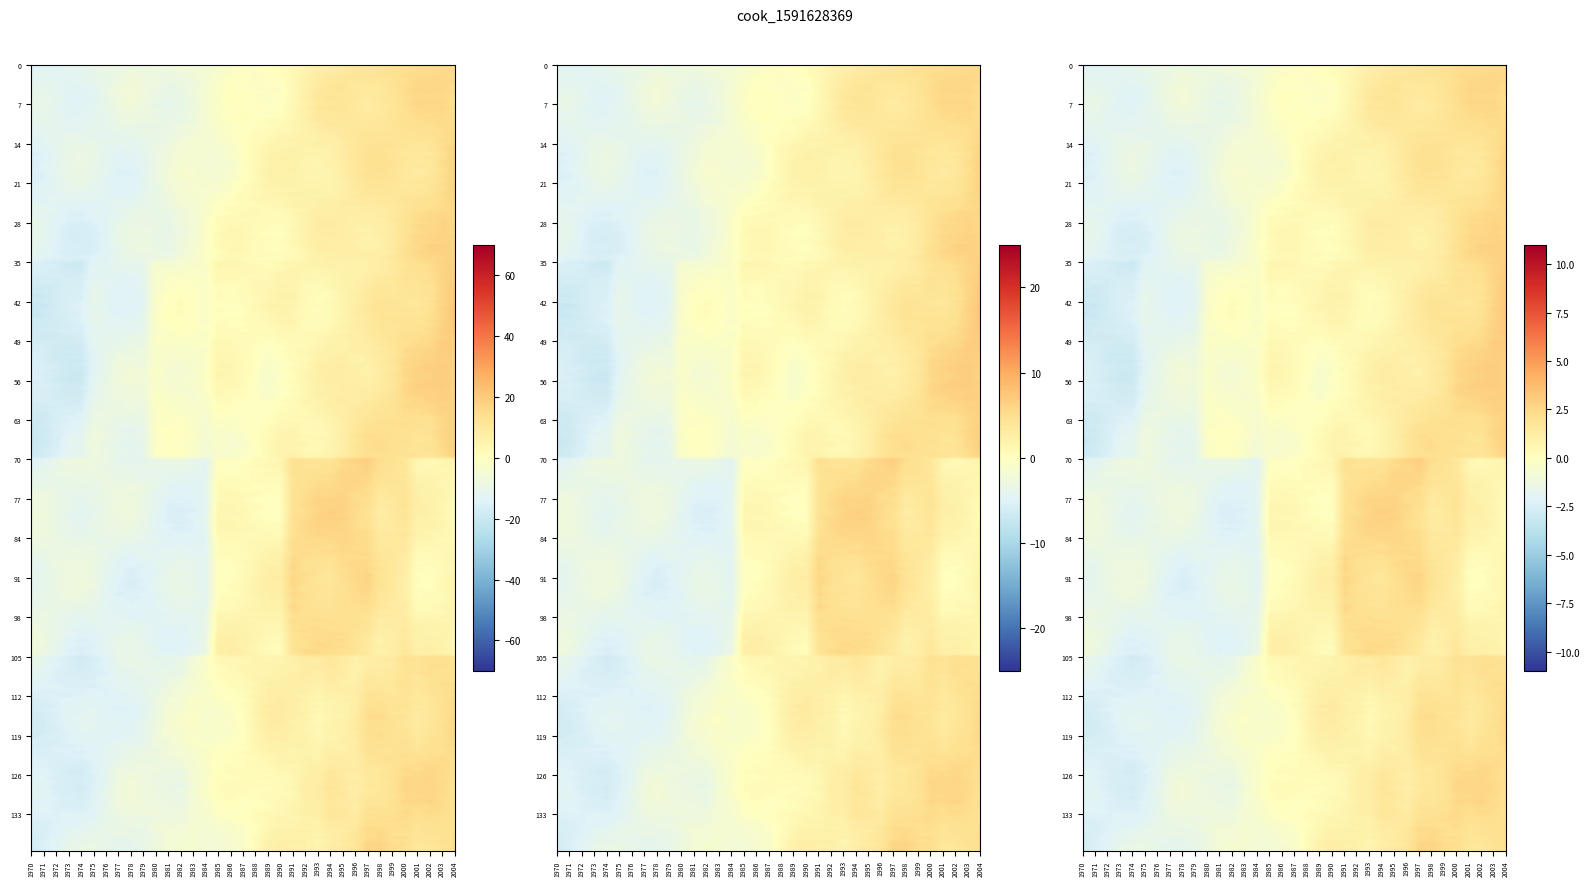

How many data points does each series have?

35